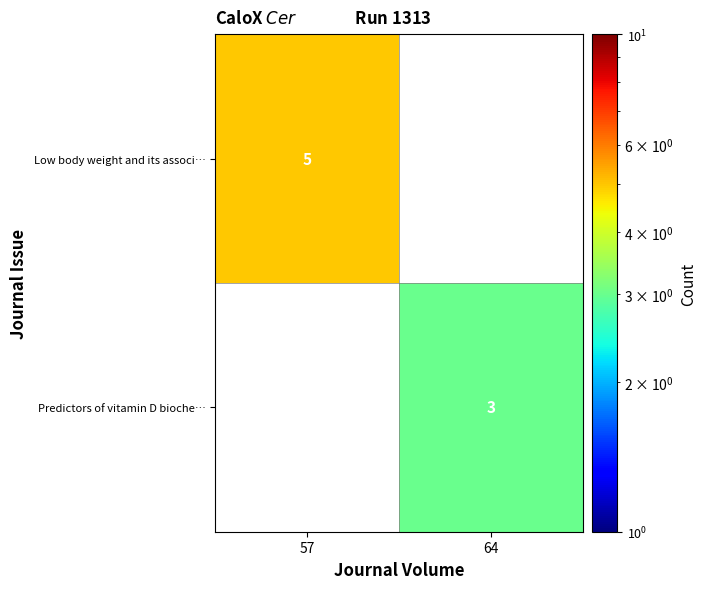

The value of Predictors of vitamin D bioche… at 64 is 5. True or false?

False